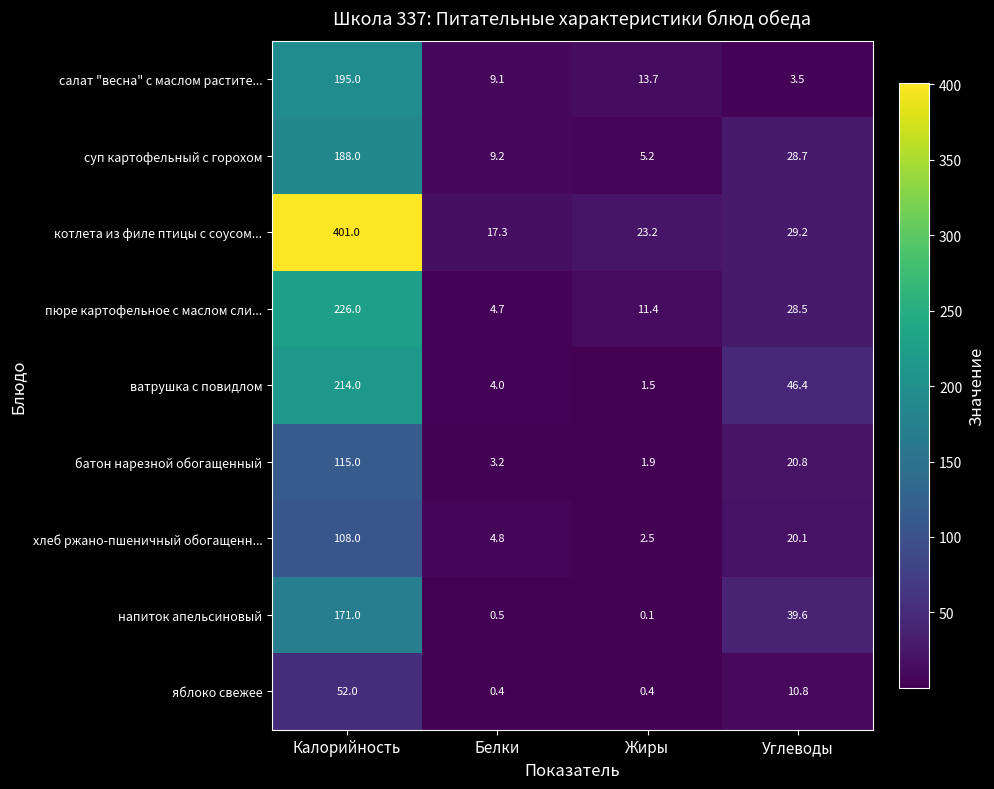

Rank the series at Углеводы from highest to lowest value.

ватрушка с повидлом, напиток апельсиновый, котлета из филе птицы с соусом..., суп картофельный с горохом, пюре картофельное с маслом сли..., батон нарезной обогащенный, хлеб ржано-пшеничный обогащенн..., яблоко свежее, салат "весна" с маслом растите...